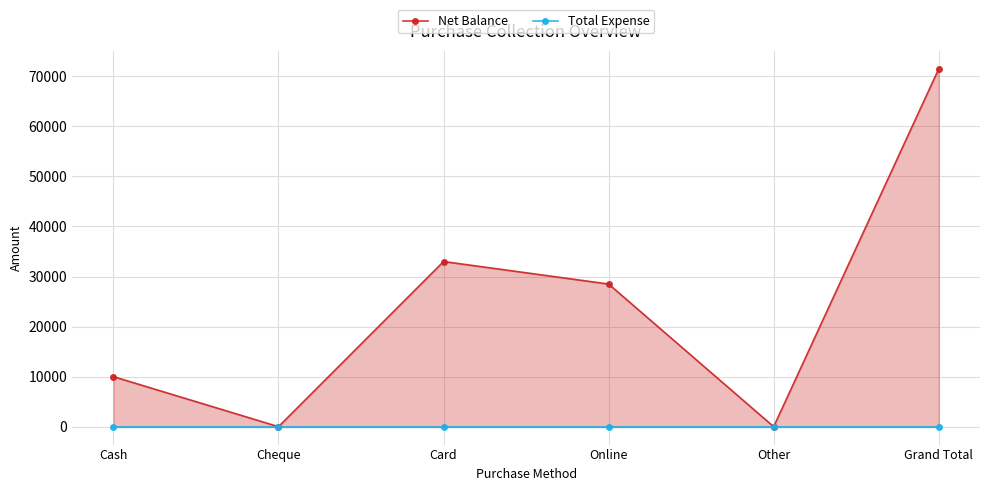

At Online, list the series in order from largest to smallest.

Net Balance, Total Expense